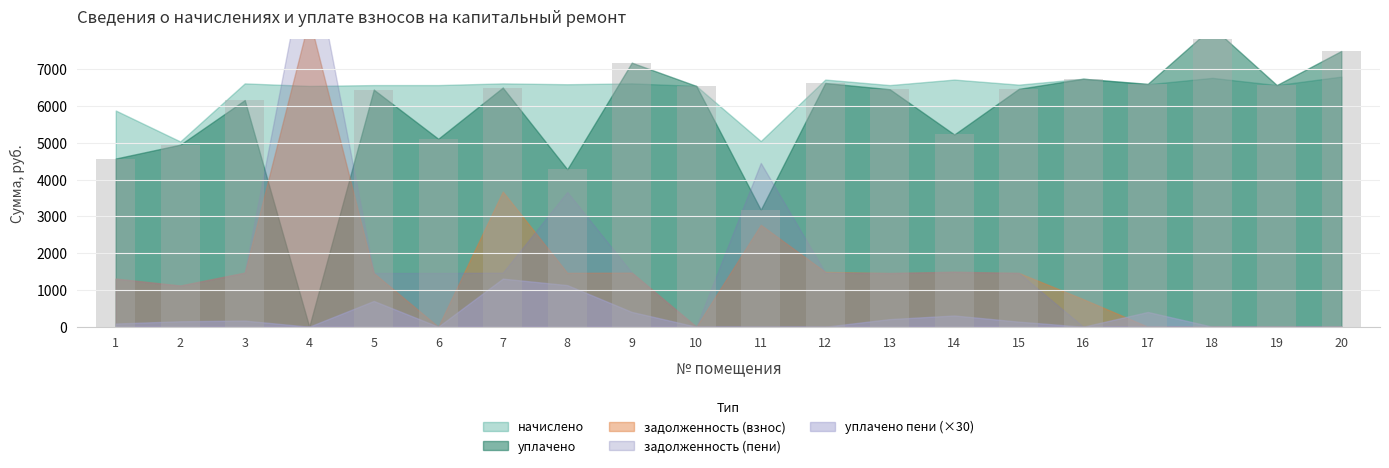

Which category has the highest value in the задолженность (взнос) series?

4